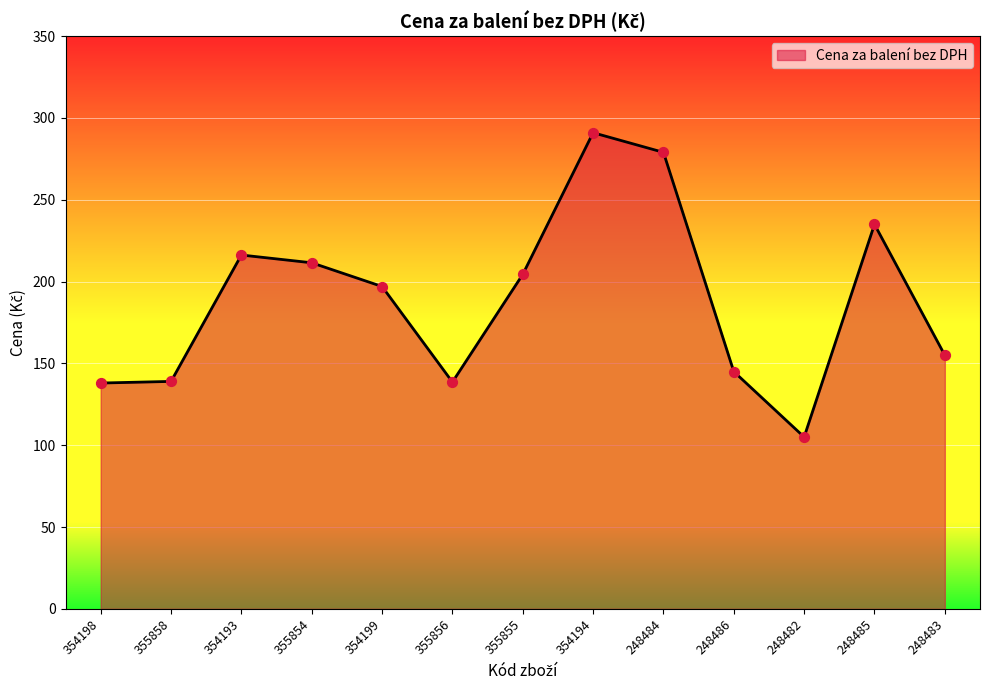

Approximately how many times larger is the value at 354194 compared to 355855?

1.4